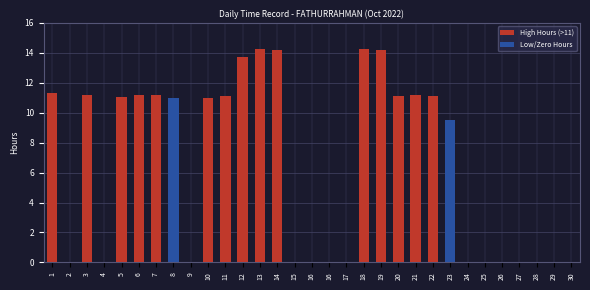

Does the chart contain stacked bars?

No